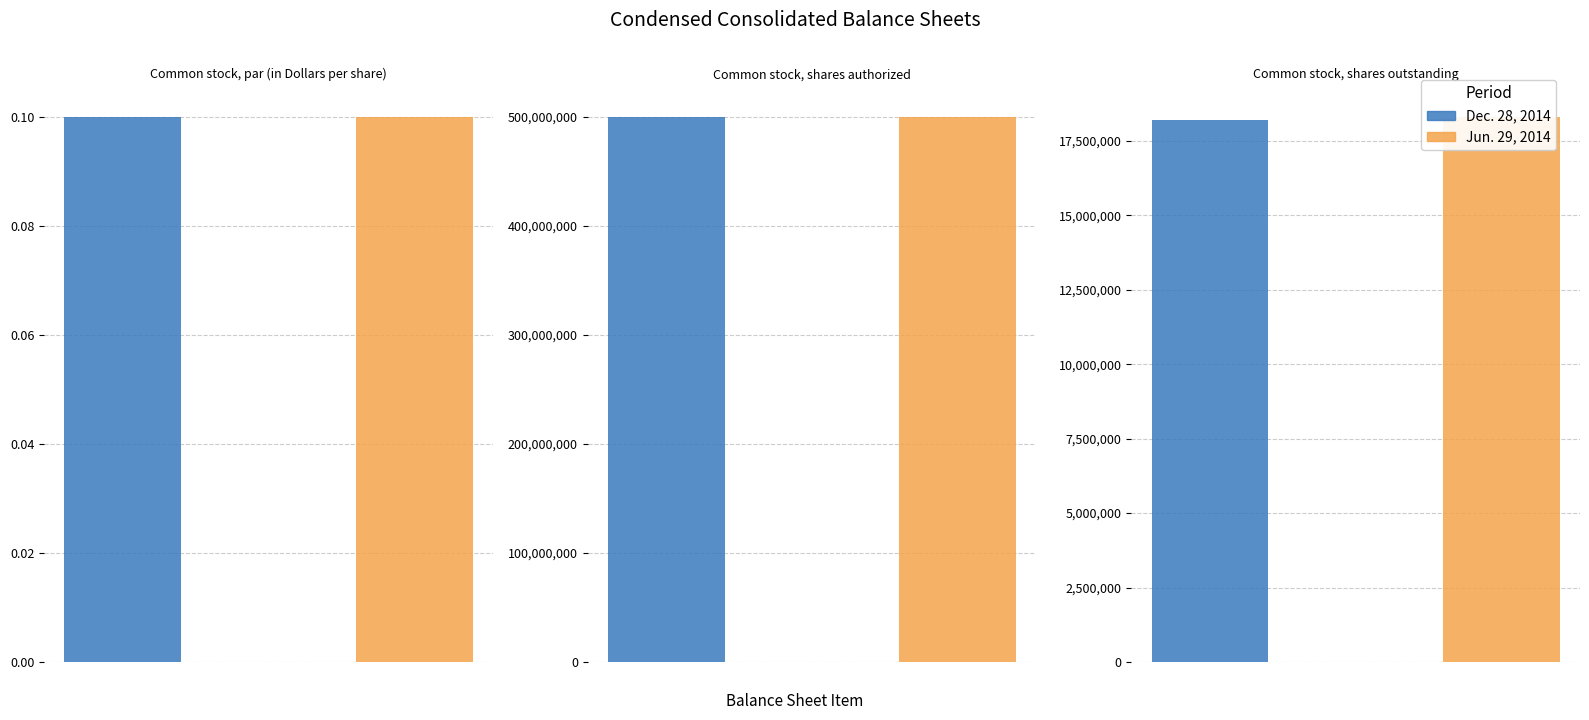

At how many categories does at least one series exceed 342336008?

1